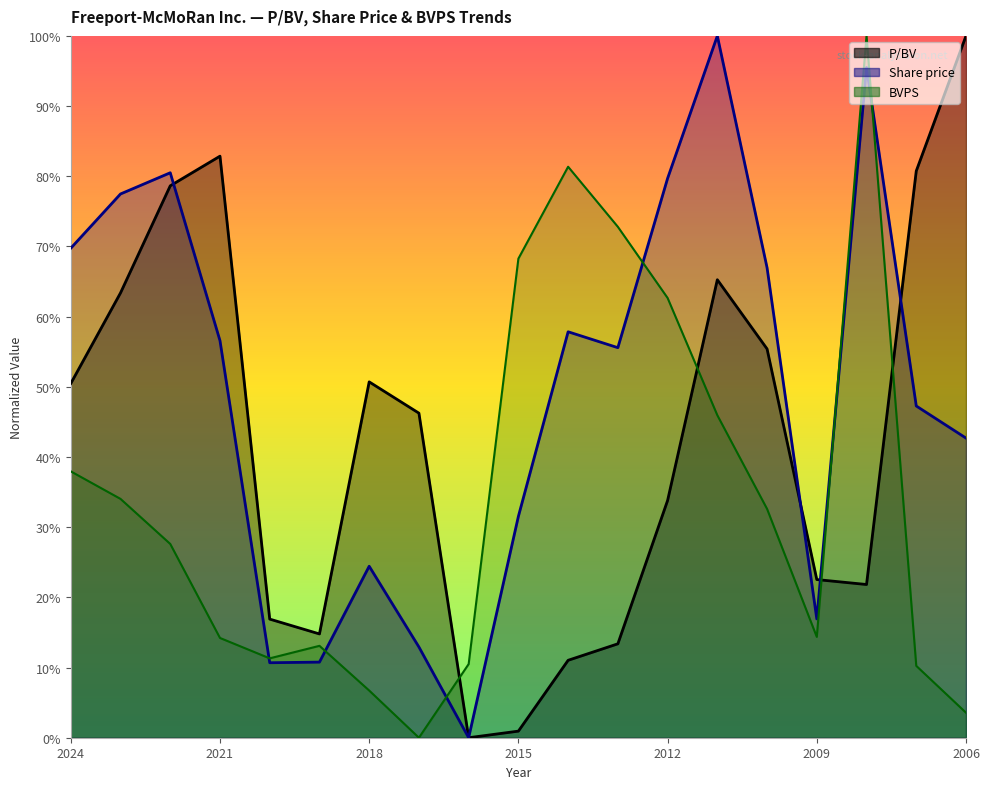

Between which two adjacent categories do BVPS and Share price first intersect?

2021-02-16 and 2020-02-14